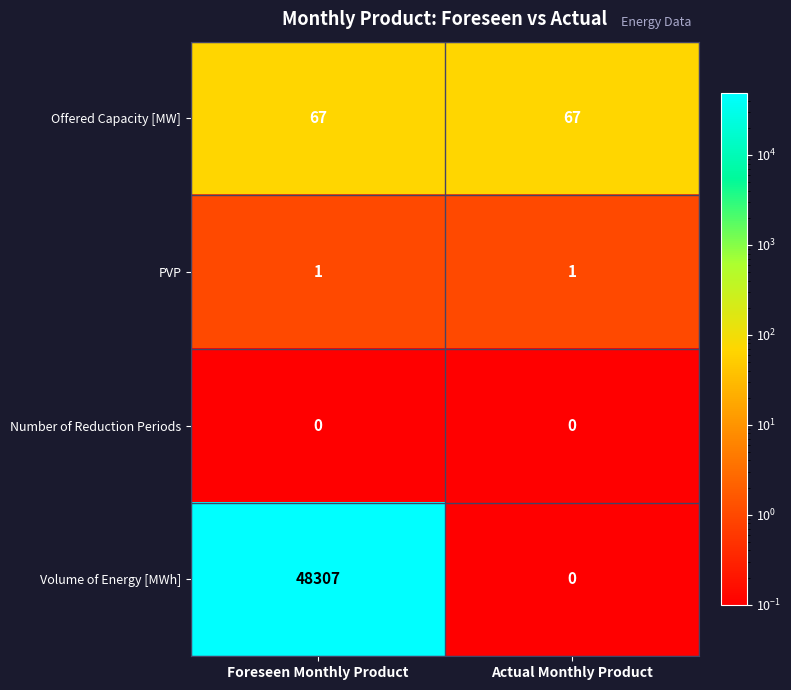

What is the average value of the Volume of Energy [MWh] series?

24154